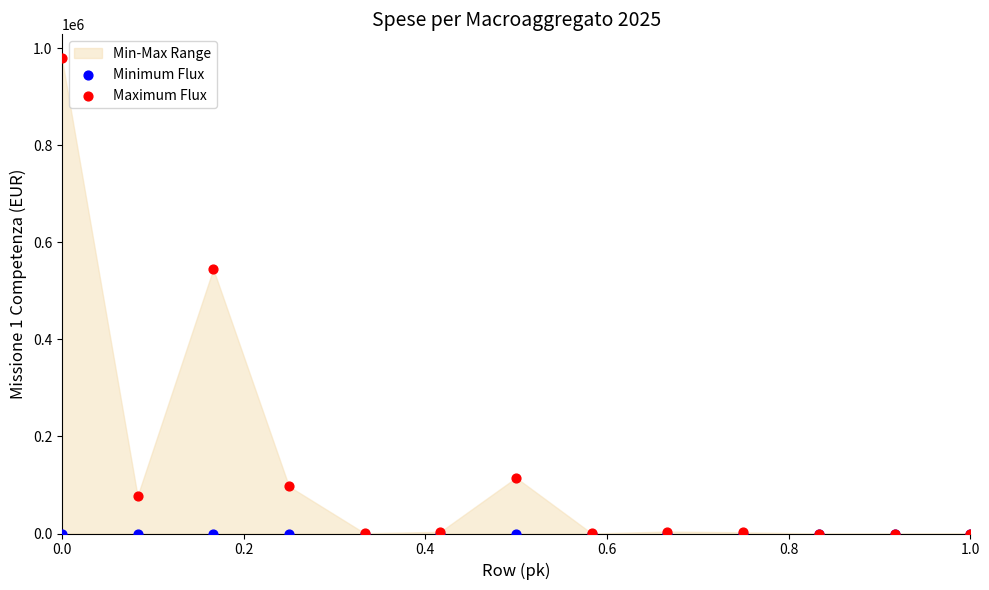

Which series contains the highest Y value?

Maximum Flux